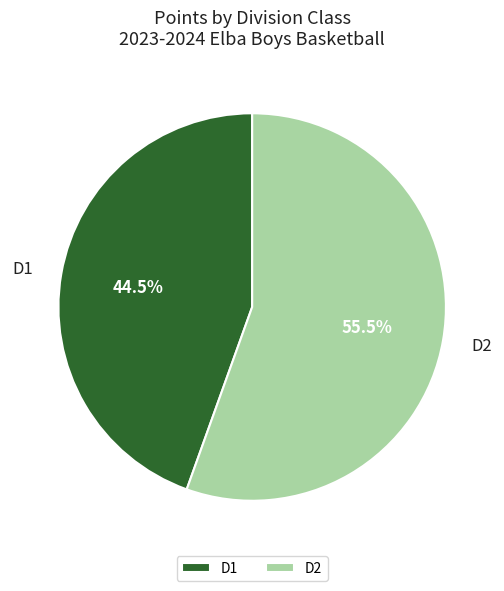

To the nearest percent, what is the average slice percentage?

50%